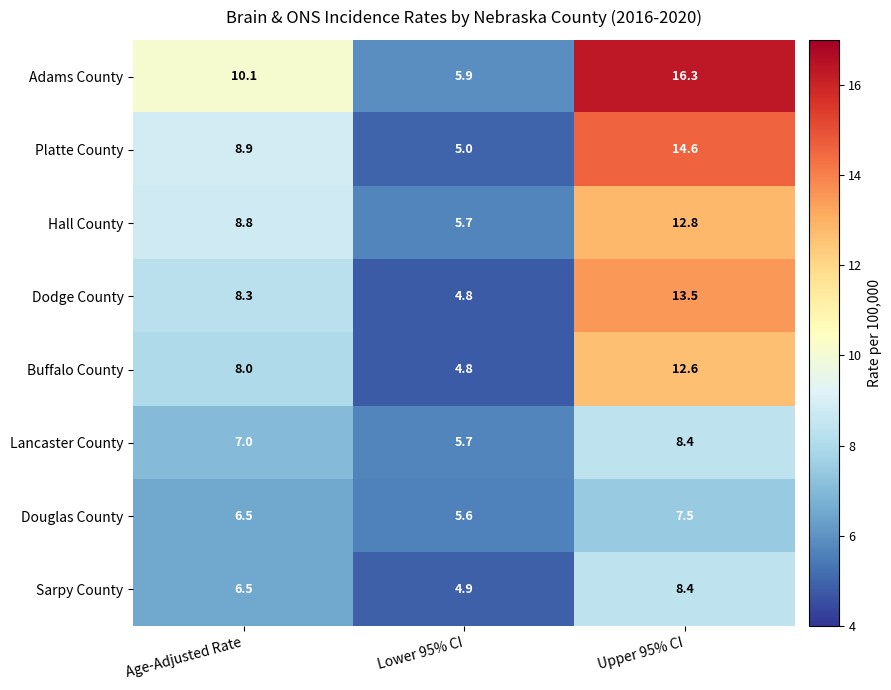

Which series changed the most between Age-Adjusted Rate and Upper 95% CI?

Adams County